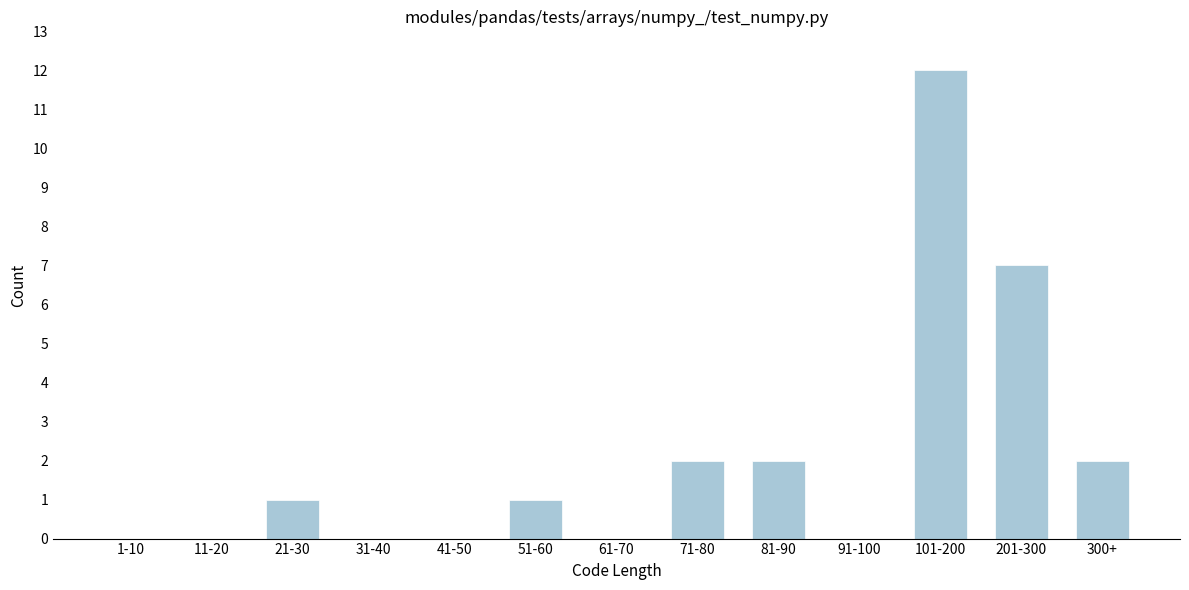

Reading left to right, what are all the values shown in this chart?

1-10=0	11-20=0	21-30=1	31-40=0	41-50=0	51-60=1	61-70=0	71-80=2	81-90=2	91-100=0	101-200=12	201-300=7	300+=2